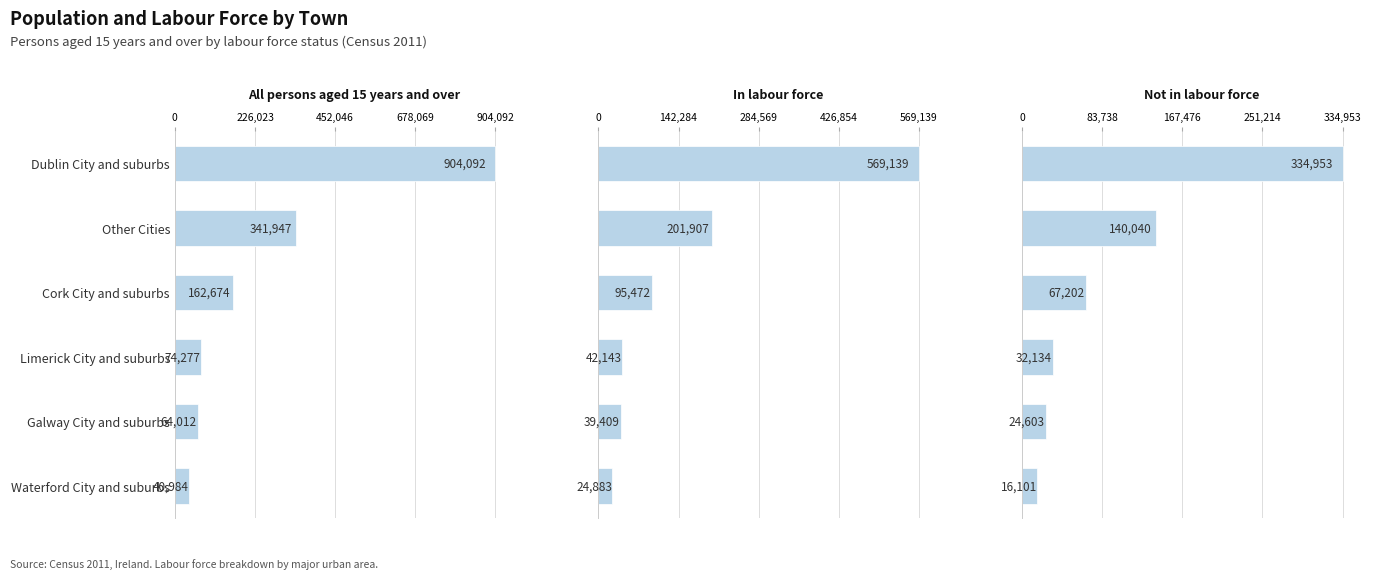

How many bars are there in each group?

3